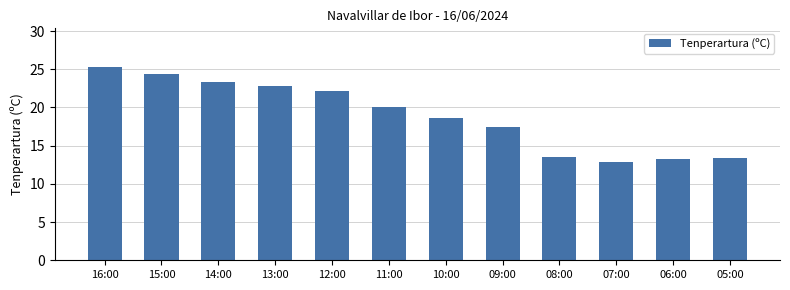

Which has a higher value, 16:00 or 08:00?

16:00